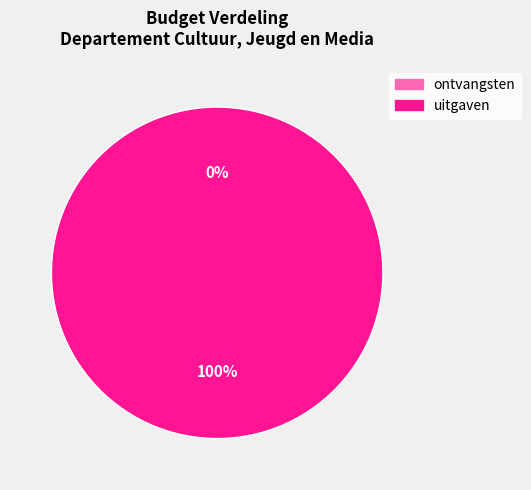

Count the number of slices in the pie.

2